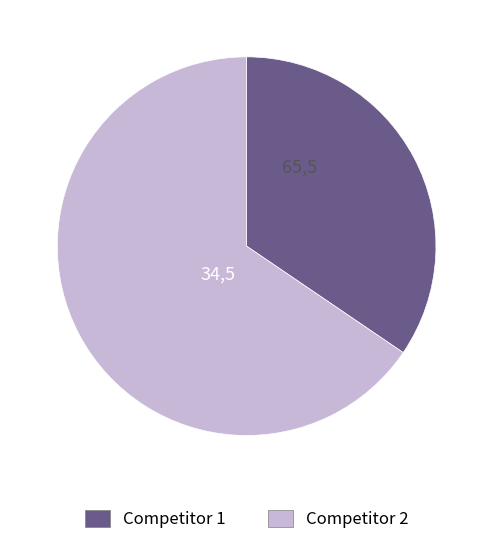

Does Competitor 1 represent more than half of the total?

No